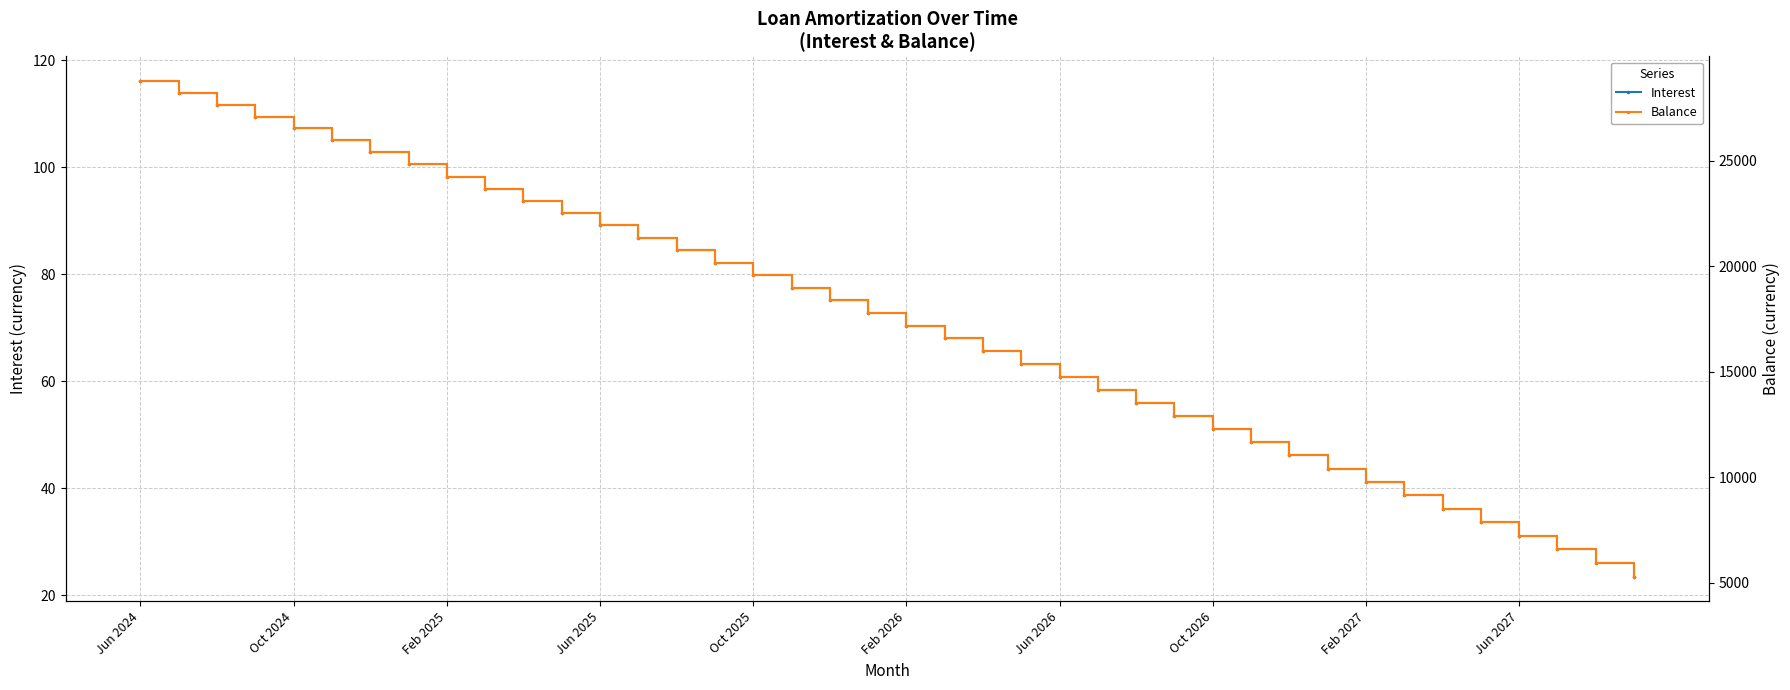

True or false: Interest and Balance cross at least once.

False